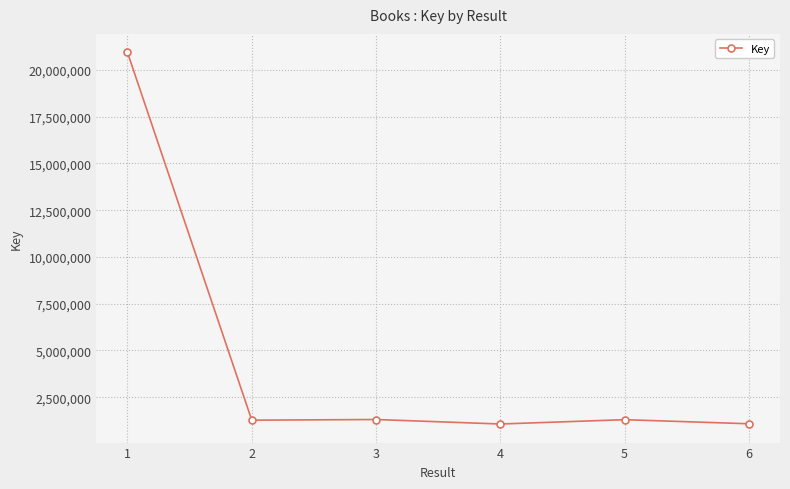

True or false: the data has more than 0 interior local peaks.

True